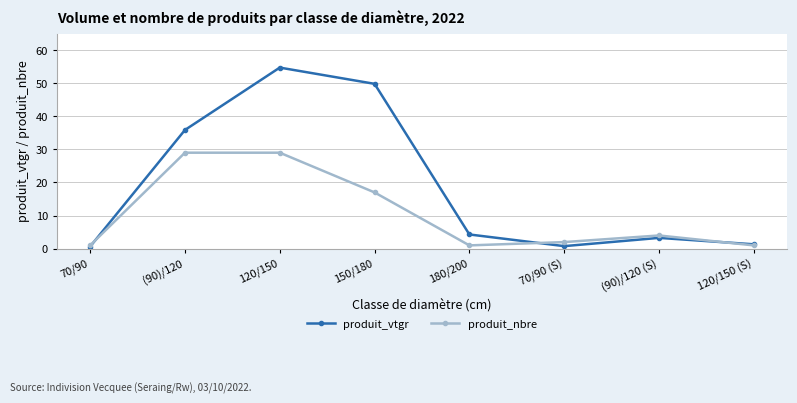

What is the maximum value for produit_vtgr?

54.7